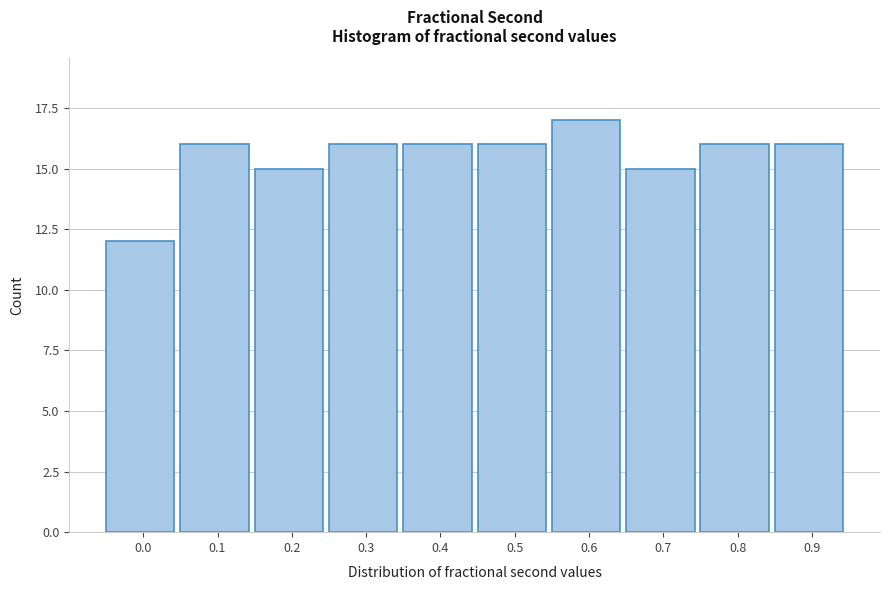

Reading right to left, extract all data points from this chart.

0.9=16	0.8=16	0.7=15	0.6=17	0.5=16	0.4=16	0.3=16	0.2=15	0.1=16	0.0=12